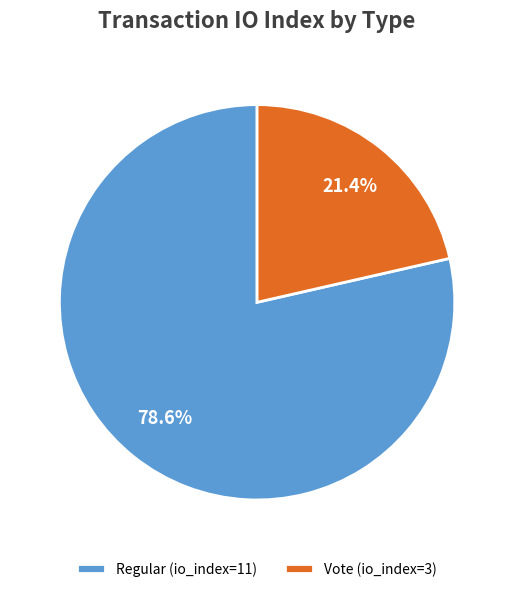

How many slices are in this pie chart?

2